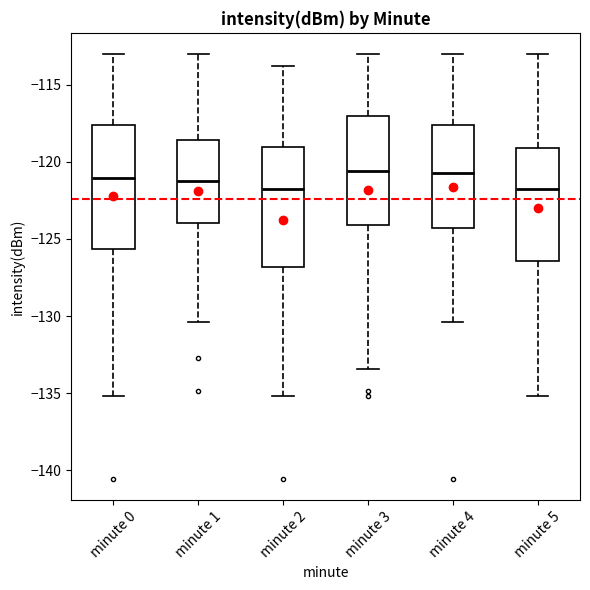

Where does the upper whisker of the box for minute 2 end on the y-axis? The values are not printed on the chart, so give them approximately, as read against the axis.

-114.0